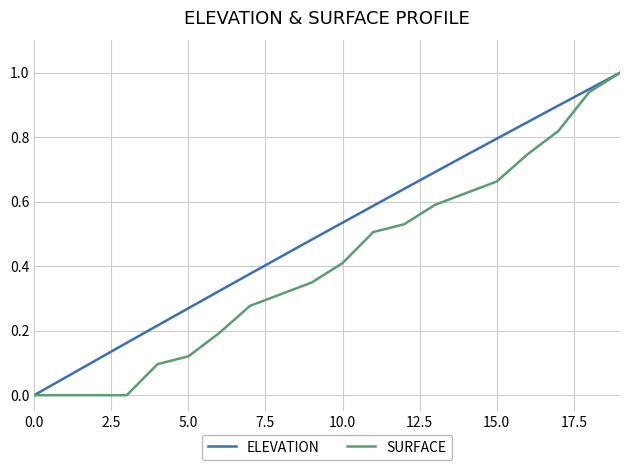

List the series in order of their overall mean, lowest first.

SURFACE, ELEVATION